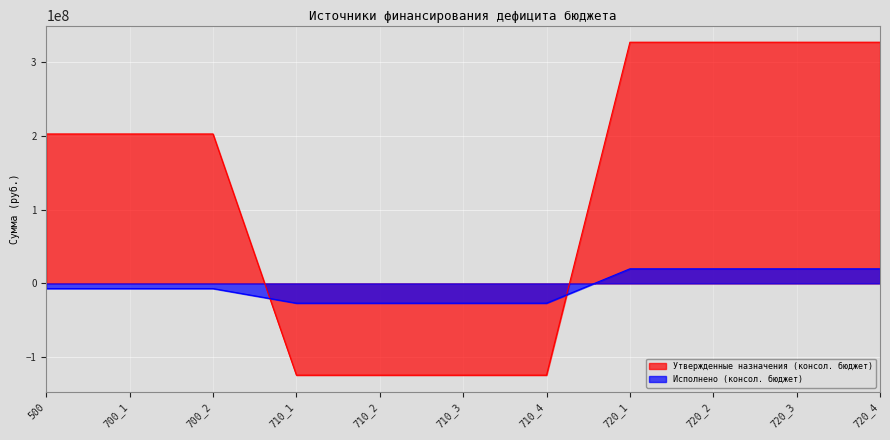

True or false: Исполнено (консол. бюджет) and Утвержденные назначения (консол. бюджет) cross at least once.

True